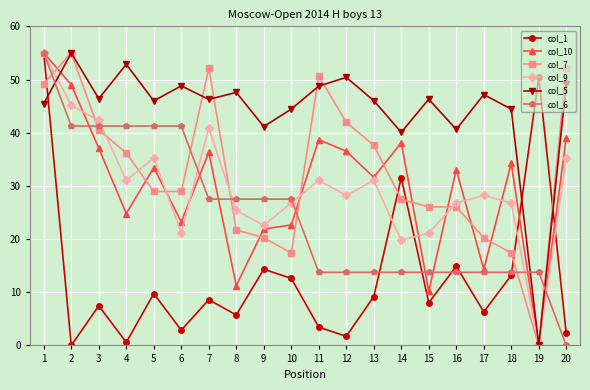

Which series ends up on top after the final intersection of col_5 and col_1?

col_5